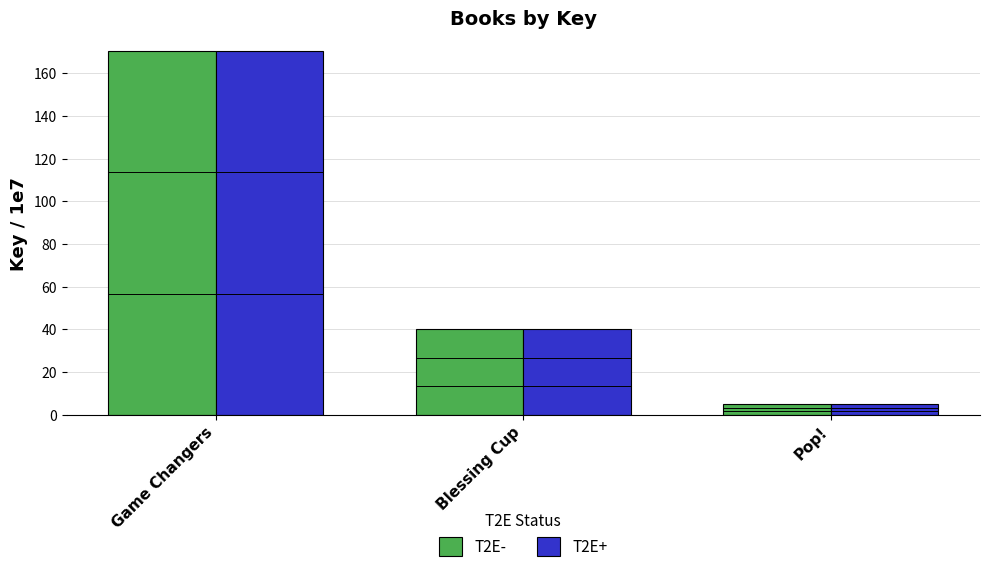

What is the greatest value displayed?

170.4